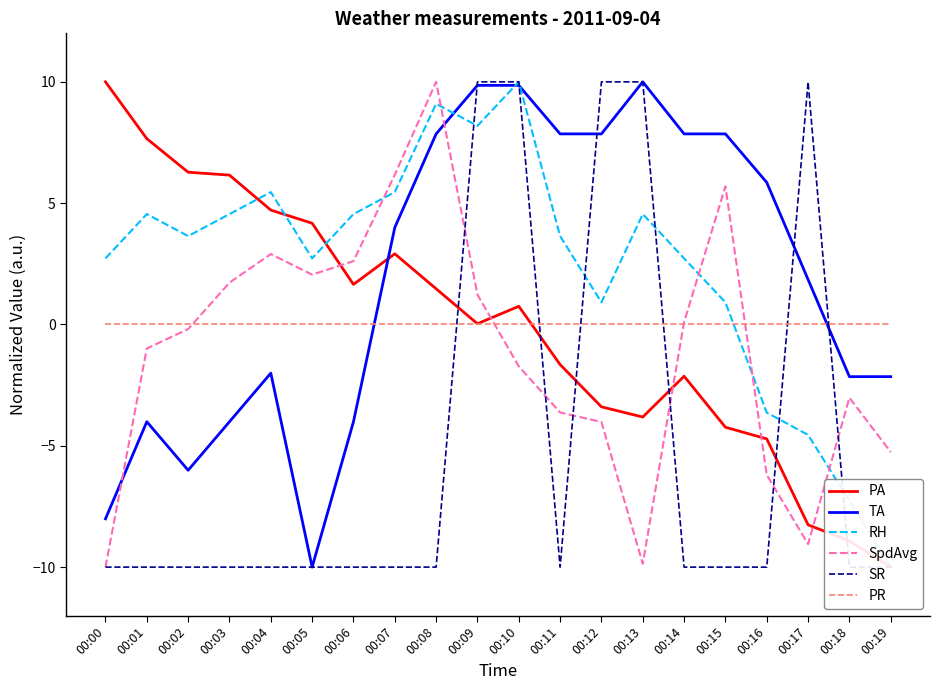

Reading left to right, what are all the values shown in this chart?

PA: 00:00=10.0	00:01=7.7	00:02=6.3	00:03=6.2	00:04=4.7	00:05=4.2	00:06=1.7	00:07=2.9	00:08=1.5	00:09=0.0	00:10=0.8	00:11=-1.7	00:12=-3.4	00:13=-3.8	00:14=-2.1	00:15=-4.2	00:16=-4.7	00:17=-8.3	00:18=-8.9	00:19=-10.0
TA: 00:00=-8.0	00:01=-4.0	00:02=-6.0	00:03=-4.0	00:04=-2.0	00:05=-10.0	00:06=-4.0	00:07=4.0	00:08=7.9	00:09=9.9	00:10=9.9	00:11=7.9	00:12=7.9	00:13=10.0	00:14=7.9	00:15=7.9	00:16=5.9	00:17=1.9	00:18=-2.1	00:19=-2.1
RH: 00:00=2.7	00:01=4.5	00:02=3.6	00:03=4.5	00:04=5.5	00:05=2.7	00:06=4.5	00:07=5.5	00:08=9.1	00:09=8.2	00:10=10.0	00:11=3.6	00:12=0.9	00:13=4.5	00:14=2.7	00:15=0.9	00:16=-3.6	00:17=-4.5	00:18=-7.3	00:19=-10.0
SpdAvg: 00:00=-10.0	00:01=-1.0	00:02=-0.2	00:03=1.7	00:04=2.9	00:05=2.1	00:06=2.6	00:07=6.2	00:08=10.0	00:09=1.2	00:10=-1.7	00:11=-3.6	00:12=-4.0	00:13=-9.9	00:14=0.1	00:15=5.7	00:16=-6.2	00:17=-9.0	00:18=-3.0	00:19=-5.3
SR: 00:00=-10.0	00:01=-10.0	00:02=-10.0	00:03=-10.0	00:04=-10.0	00:05=-10.0	00:06=-10.0	00:07=-10.0	00:08=-10.0	00:09=10.0	00:10=10.0	00:11=-10.0	00:12=10.0	00:13=10.0	00:14=-10.0	00:15=-10.0	00:16=-10.0	00:17=10.0	00:18=-10.0	00:19=-10.0
PR: 00:00=0.0	00:01=0.0	00:02=0.0	00:03=0.0	00:04=0.0	00:05=0.0	00:06=0.0	00:07=0.0	00:08=0.0	00:09=0.0	00:10=0.0	00:11=0.0	00:12=0.0	00:13=0.0	00:14=0.0	00:15=0.0	00:16=0.0	00:17=0.0	00:18=0.0	00:19=0.0